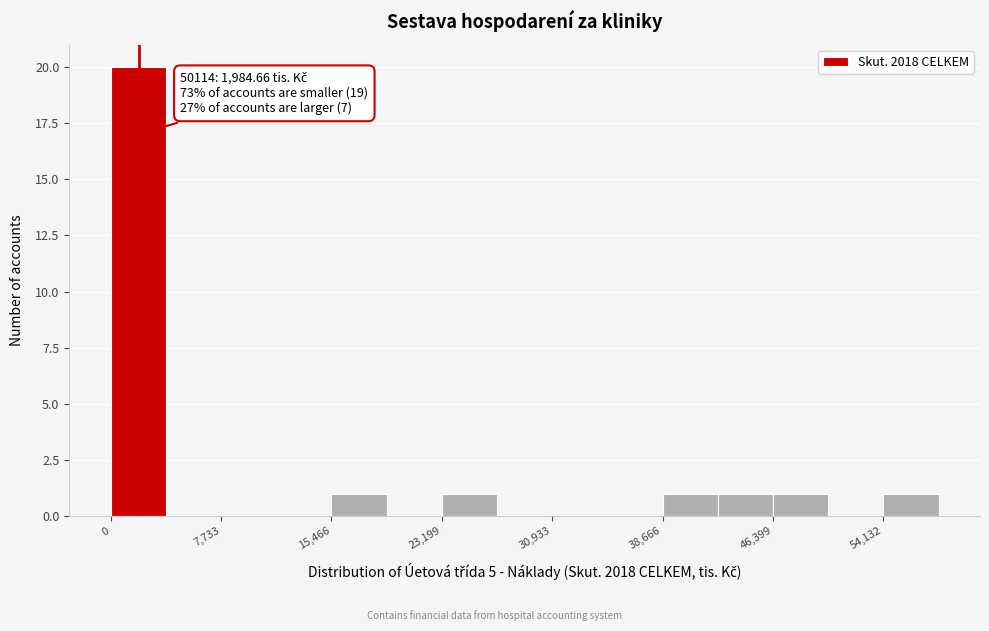

Around what value on the x-axis is the tallest bar? Give the approximate position of its centre, as read against the axis.

2000